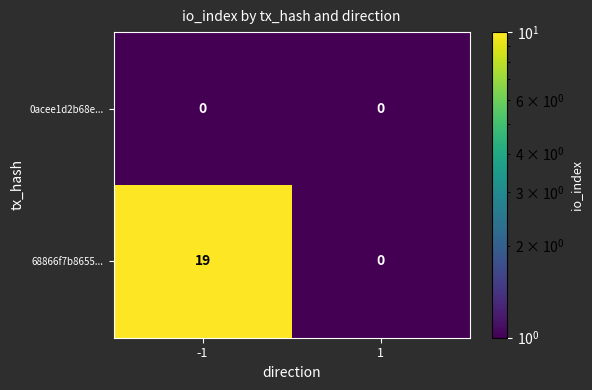

What is the greatest value displayed?

19